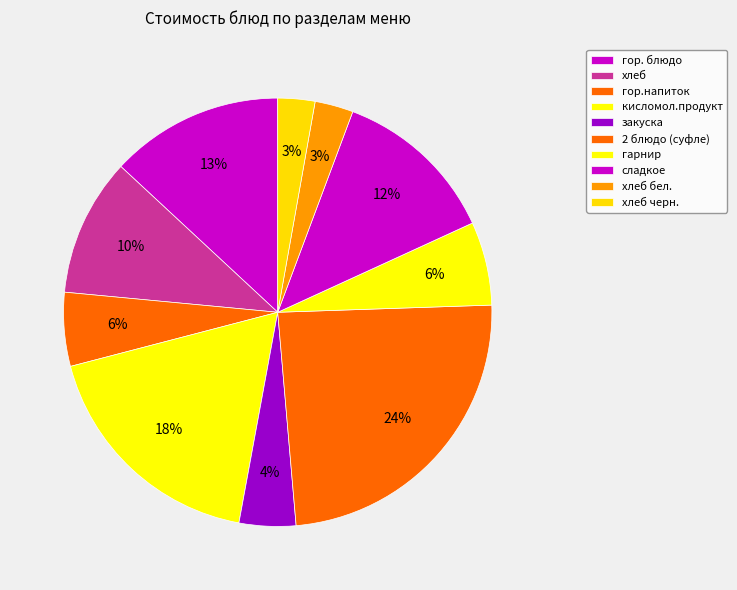

To the nearest percent, what is the difference between the кисломол.продукт and хлеб черн. slice percentages?

15%